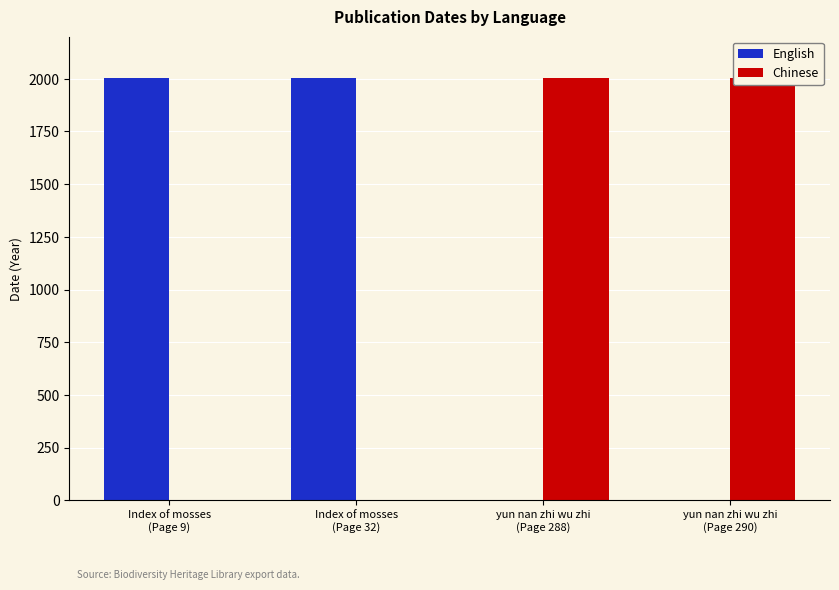

Between Index of mosses
(Page 9) and Index of mosses
(Page 32), which is larger?

Index of mosses
(Page 9)